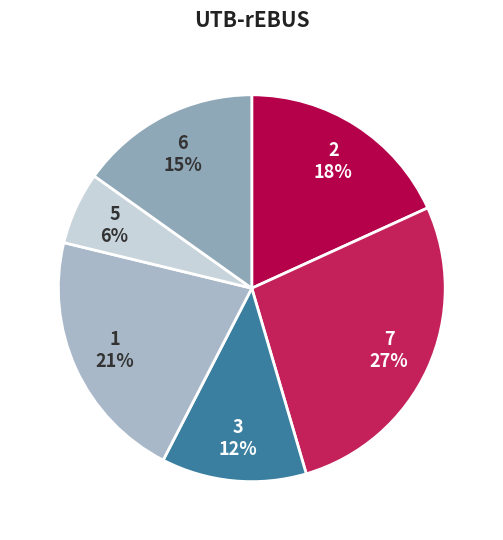

What is the largest slice in the pie chart?

7